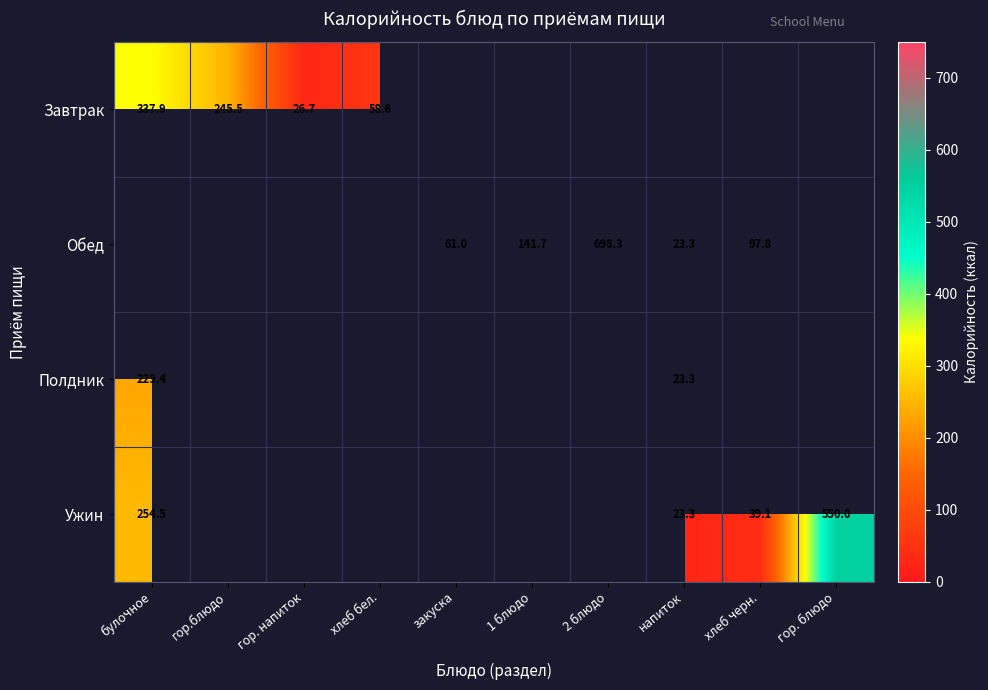

Which category has the lowest value in the Полдник series?

напиток